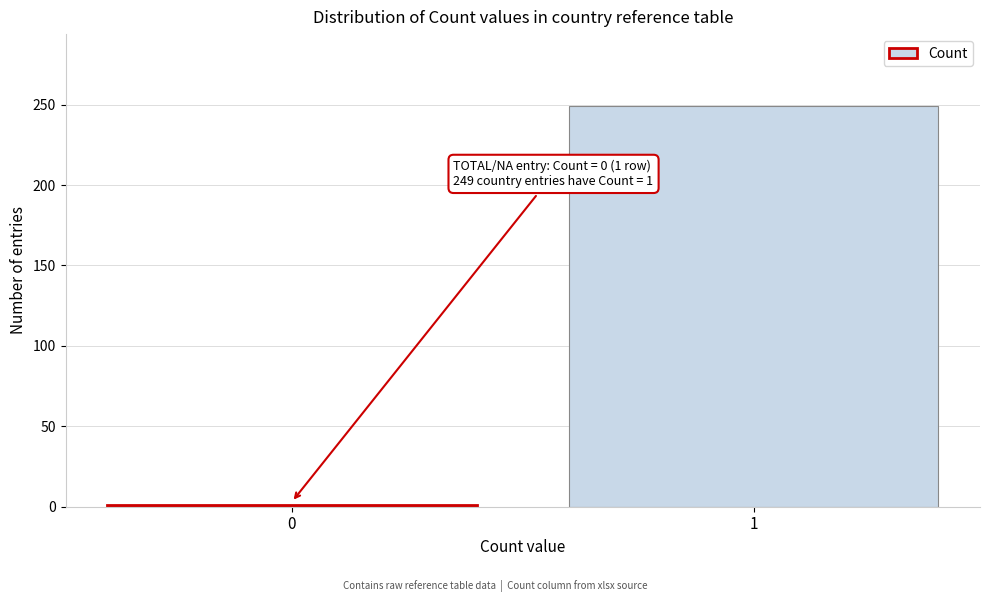

Reading left to right, list all the values displayed in this chart.

0=1	1=249